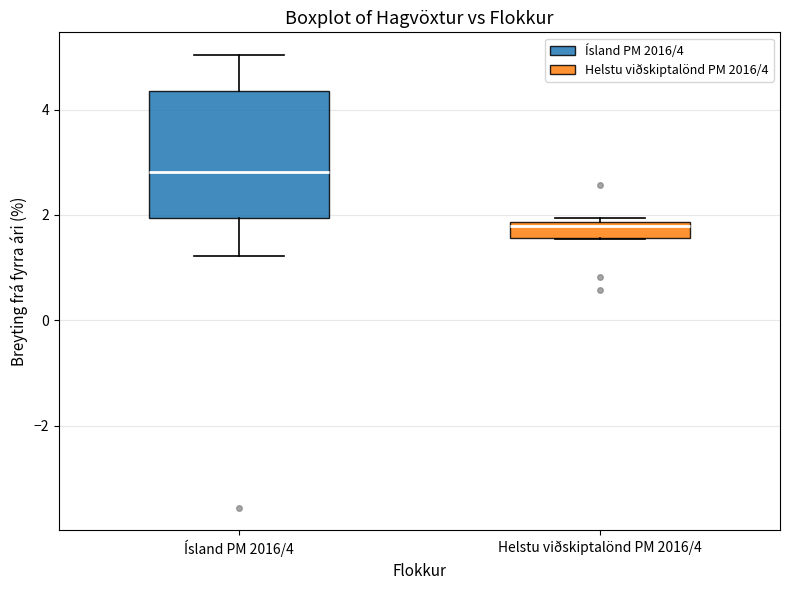

Reading left to right, read every box against the y-axis: the position of its median line, the range the box covers, and the ends of its whiskers. The values are not printed on the chart, so give them approximately, as read against the axis.

Ísland PM 2016/4: median 2.8, box 2.0 to 4.4, whiskers 1.2 to 5.0
Helstu viðskiptalönd PM 2016/4: median 1.8 (just below the box's upper edge), box 1.6 to 1.8, whiskers 1.6 to 2.0